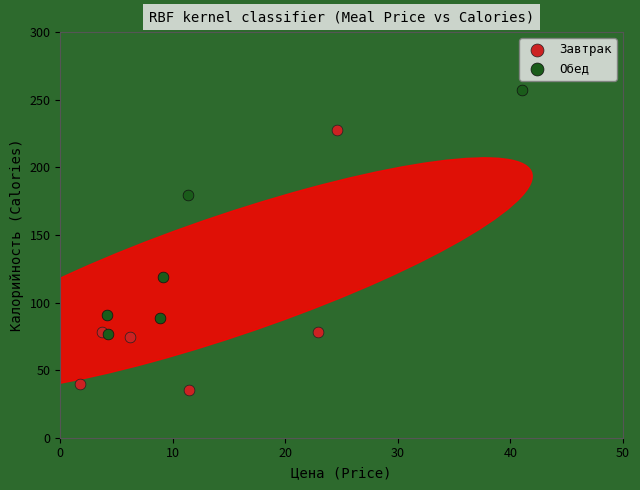

Which series contains the lowest Y value?

Завтрак